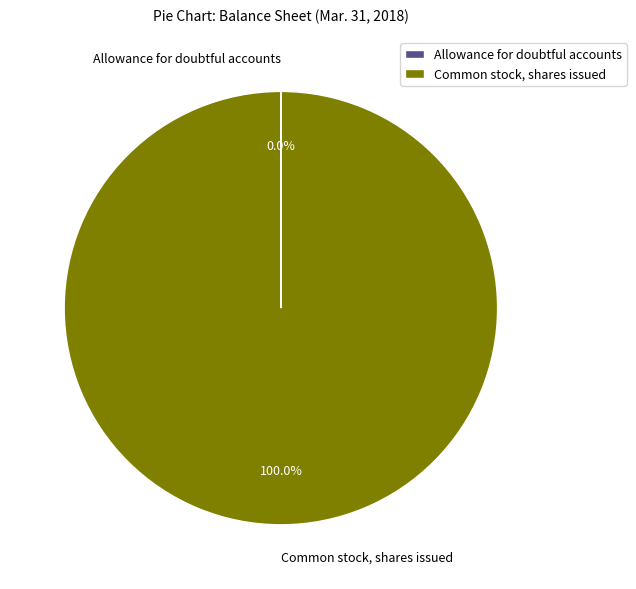

Which slice is the largest?

Common stock, shares issued